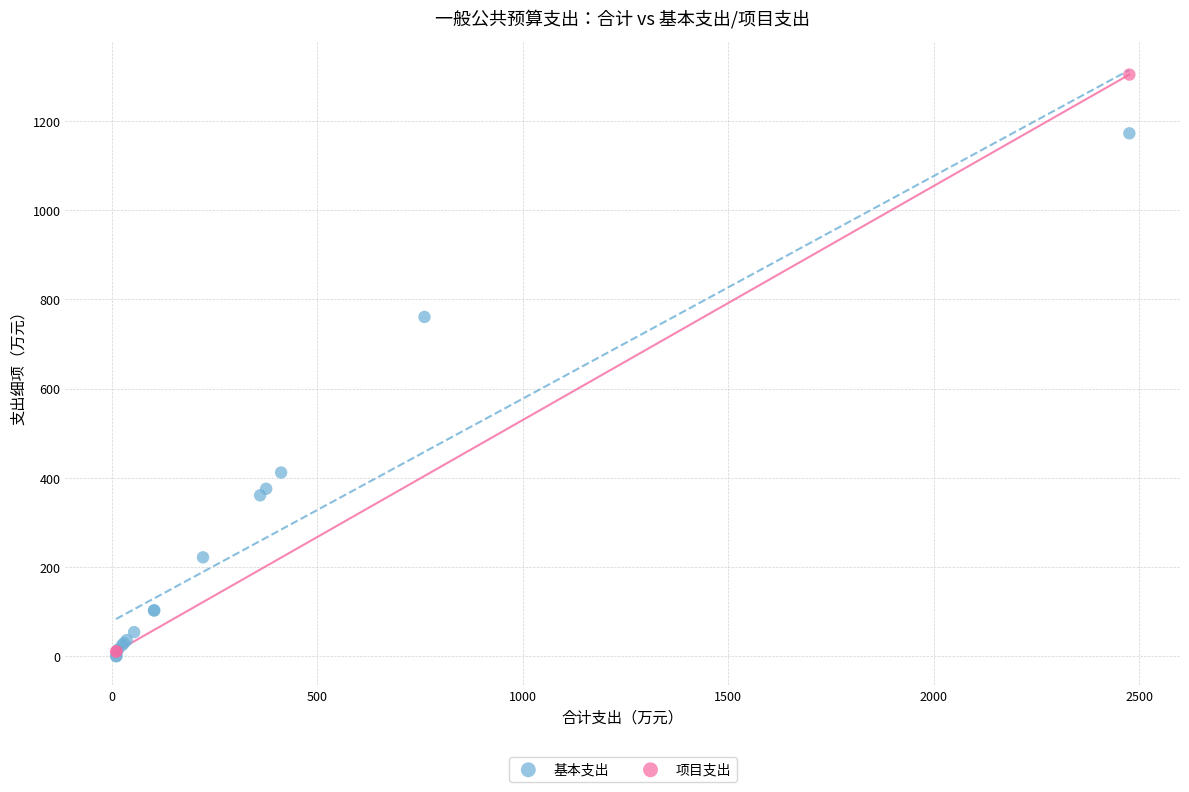

Which series reaches the maximum Y coordinate?

项目支出